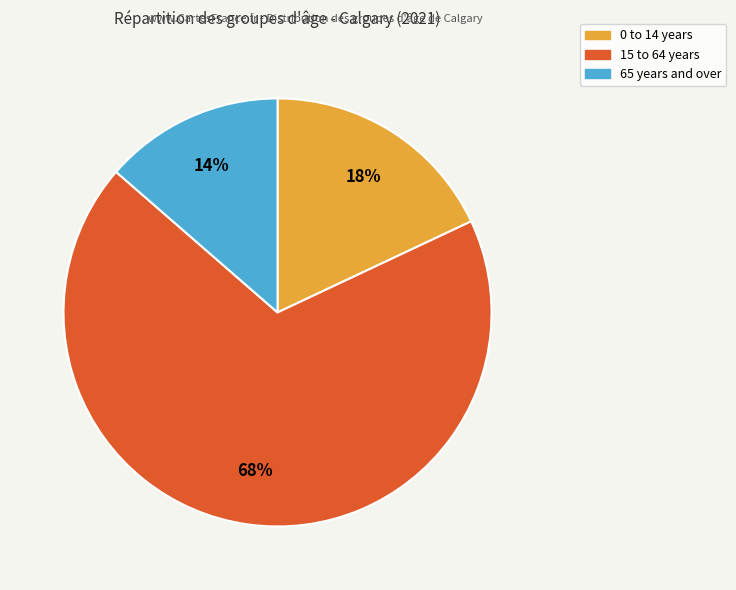

Is 15 to 64 years the majority of the pie?

Yes